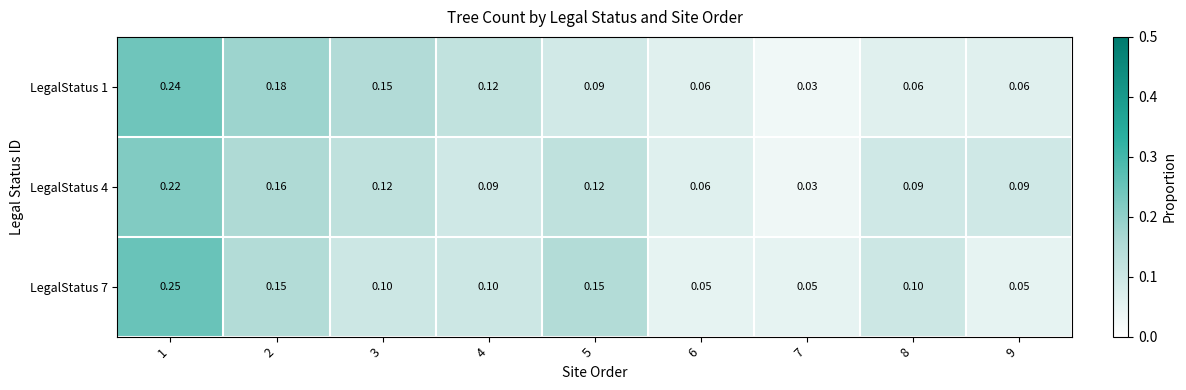

Is the value of LegalStatus 7 at 3 greater than the value of LegalStatus 1 at 5?

Yes